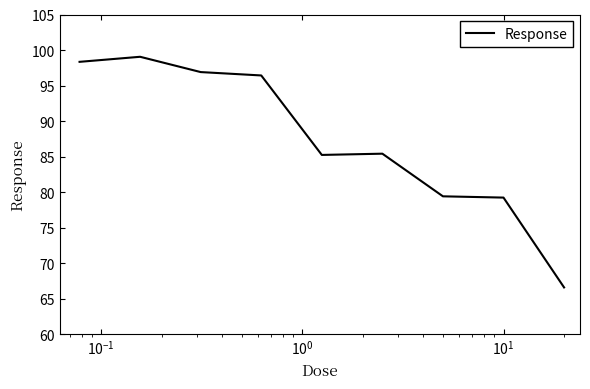

What is the difference between the maximum and minimum values?

32.5